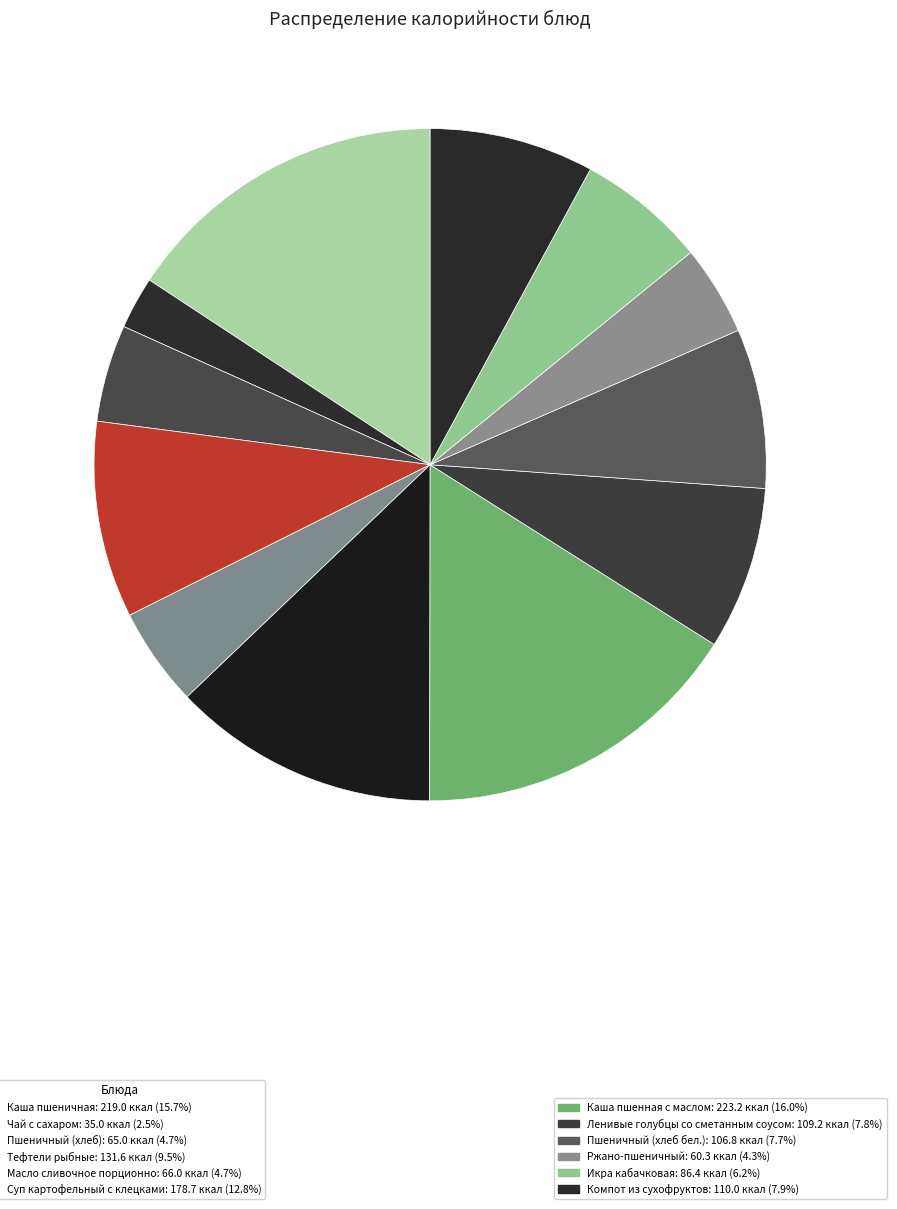

How many slices are in this pie chart?

12